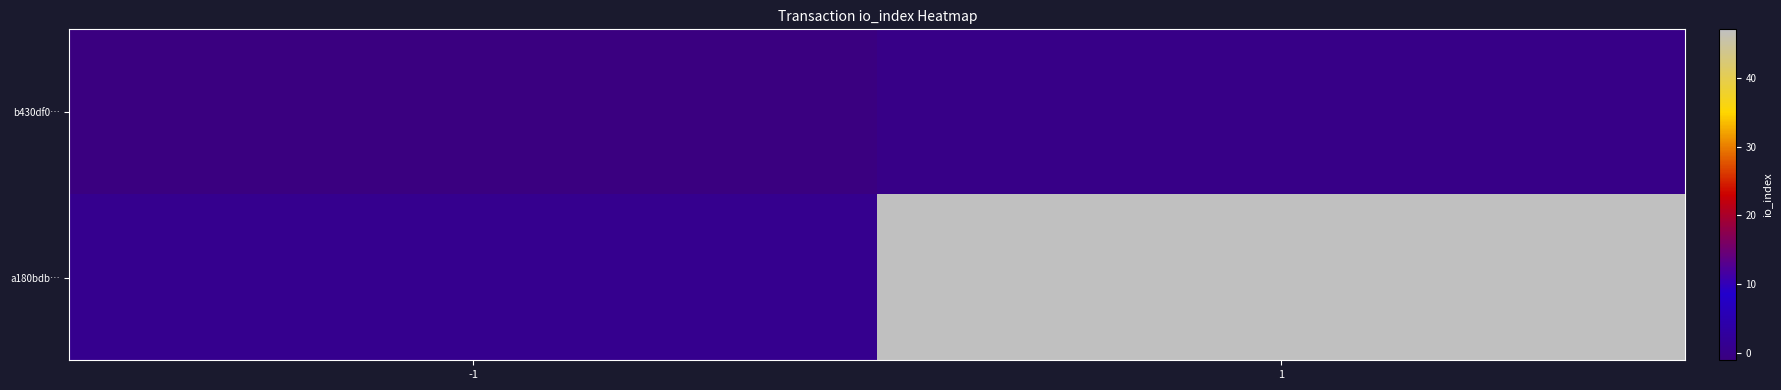

Rank the series by their average value, from highest to lowest.

a180bdb…, b430df0…